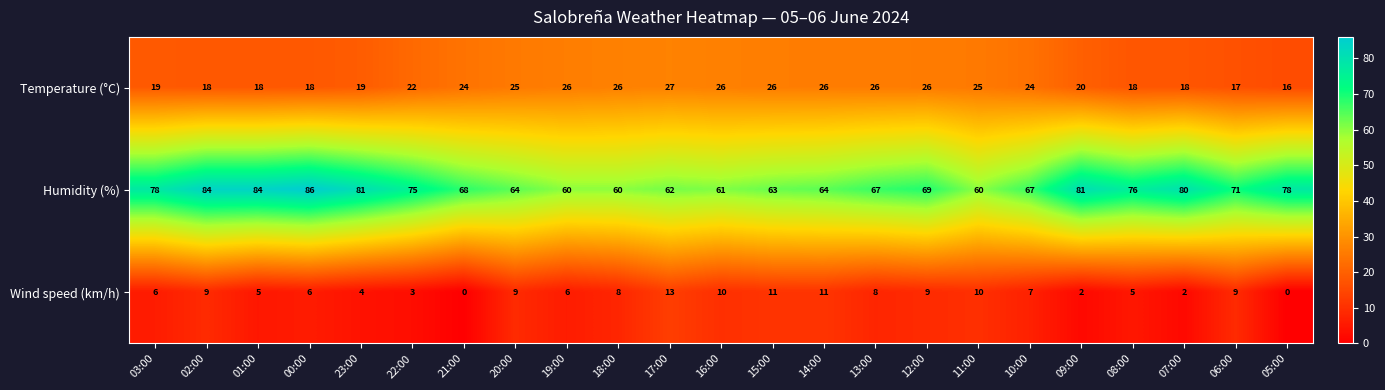

What is the difference between the maximum and minimum values in the Wind speed (km/h) series?

13